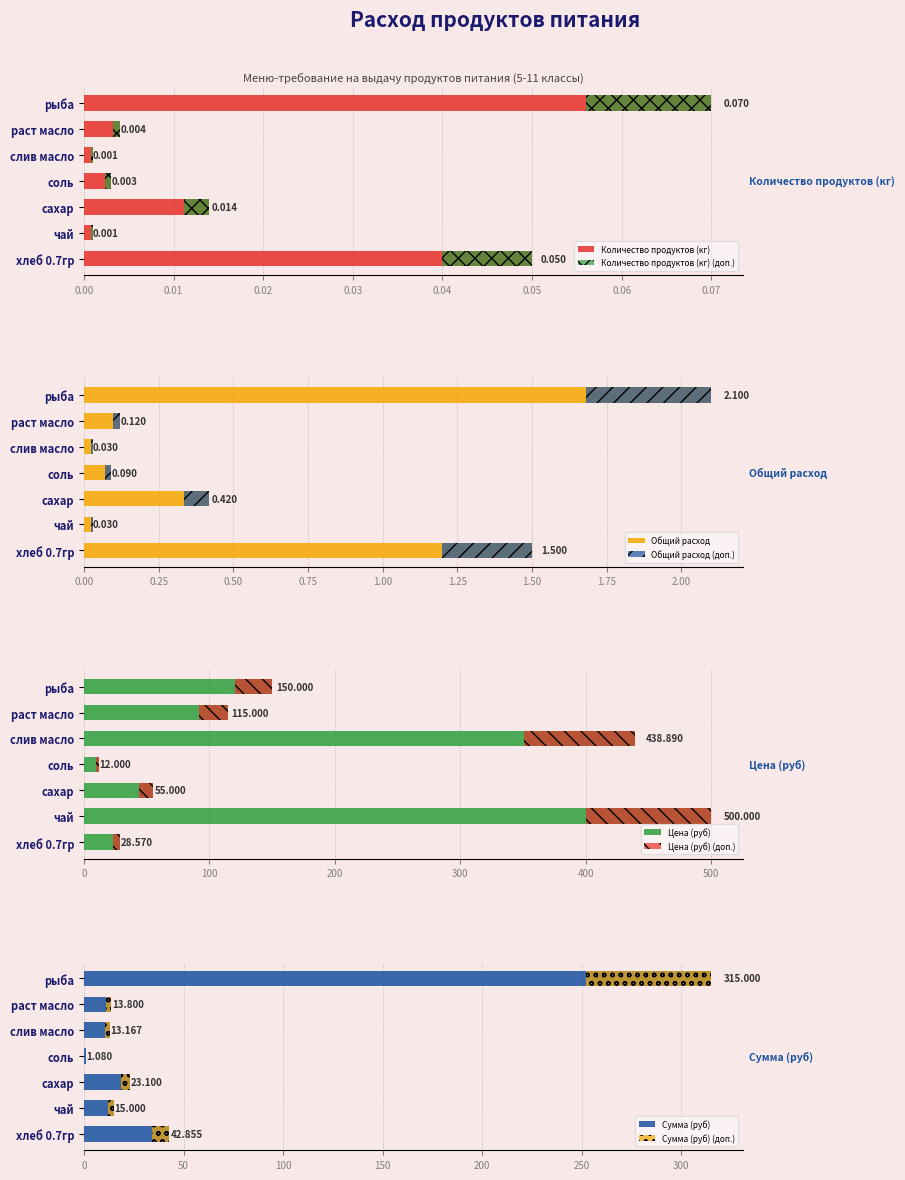

List the labels in order of Цена (руб) value, smallest first.

соль, хлеб 0.7гр, сахар, раст масло, рыба, слив масло, чай